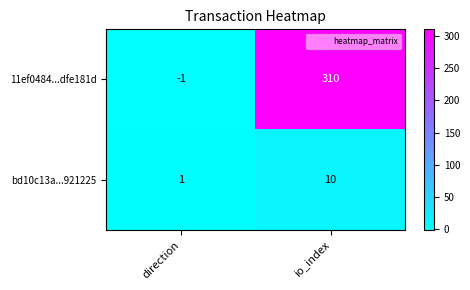

Count the number of categories in the chart.

2